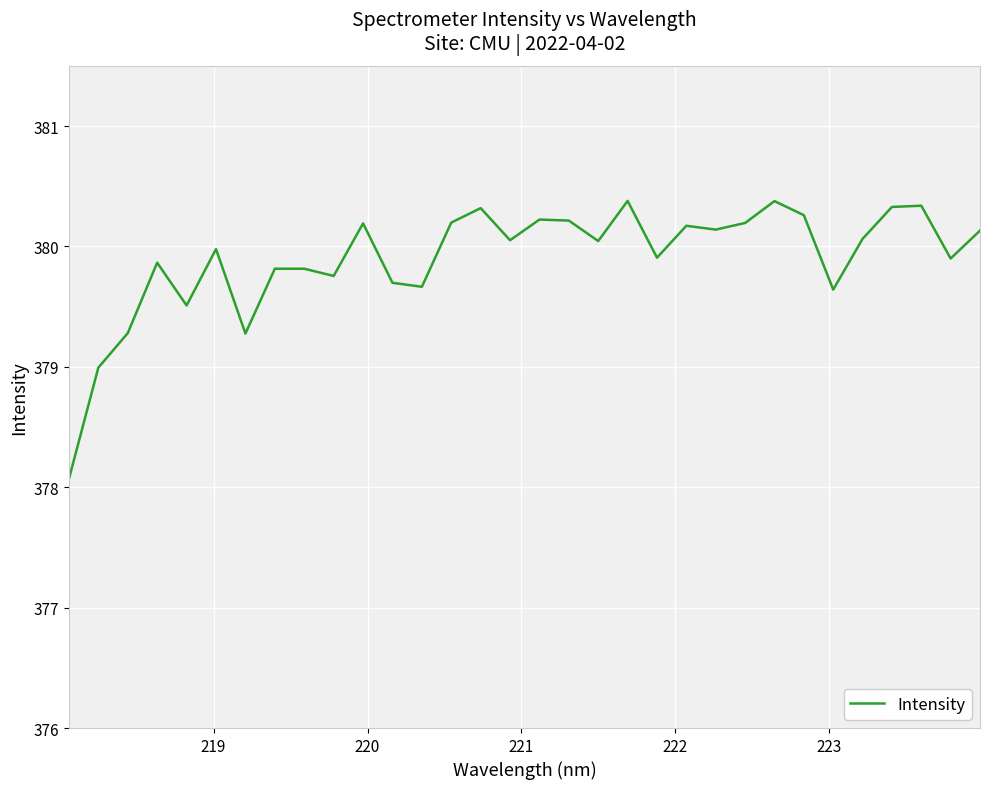

What is the difference between the maximum and minimum values?

2.3